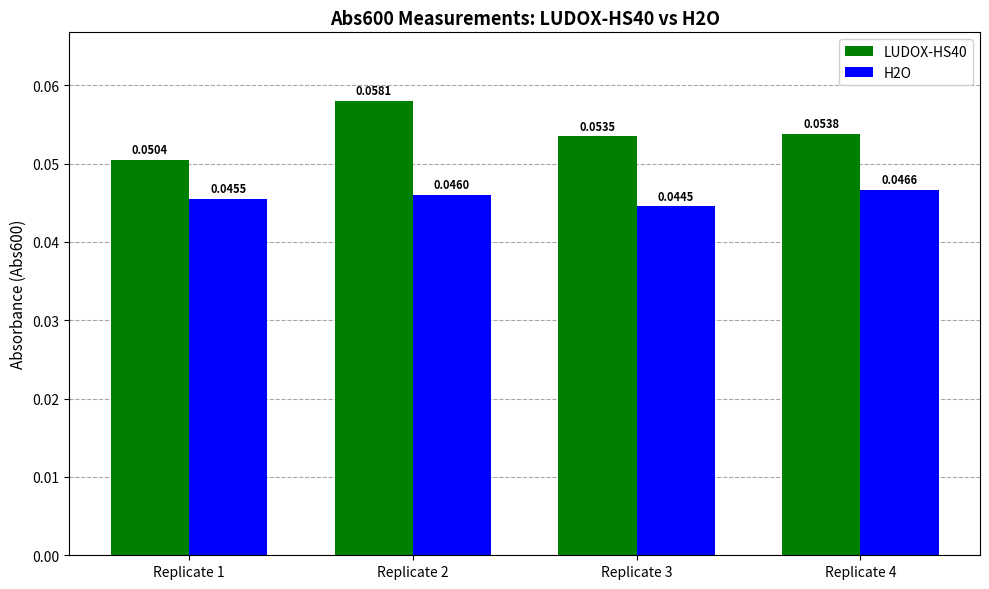

At how many categories does at least one series exceed 0?

4